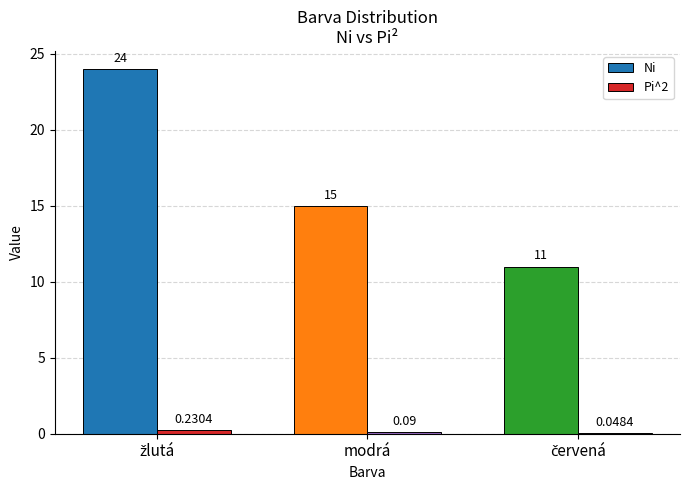

Which series has the largest total across all categories?

Ni